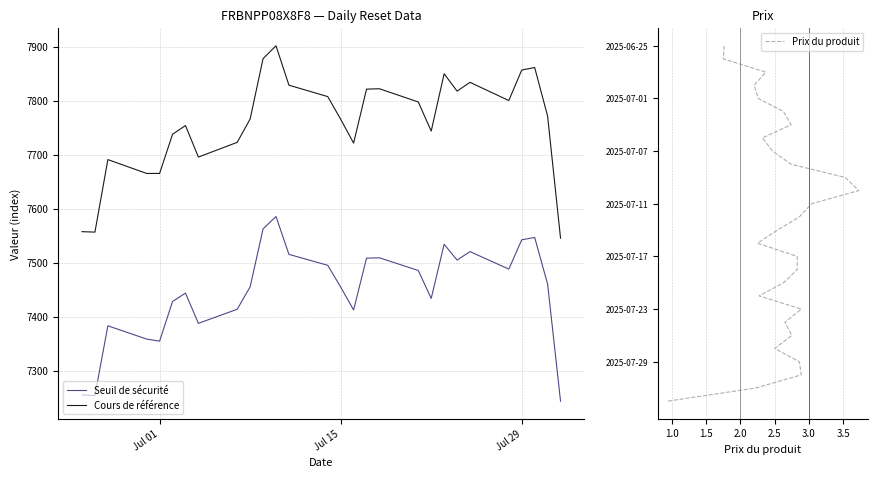

Rank the series by their maximum value, from lowest to highest.

Prix du produit, Seuil de sécurité, Cours de référence